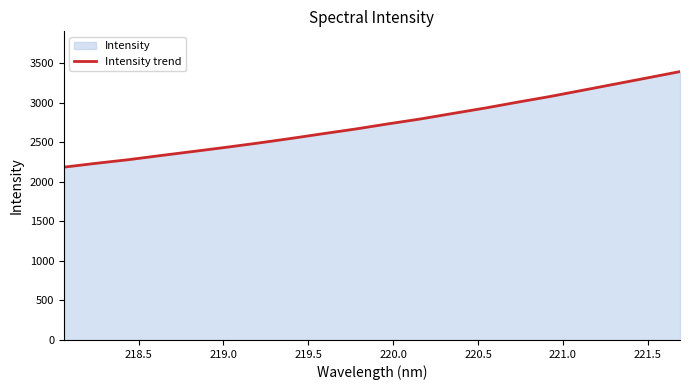

What is the maximum value shown in the chart?

3395.6